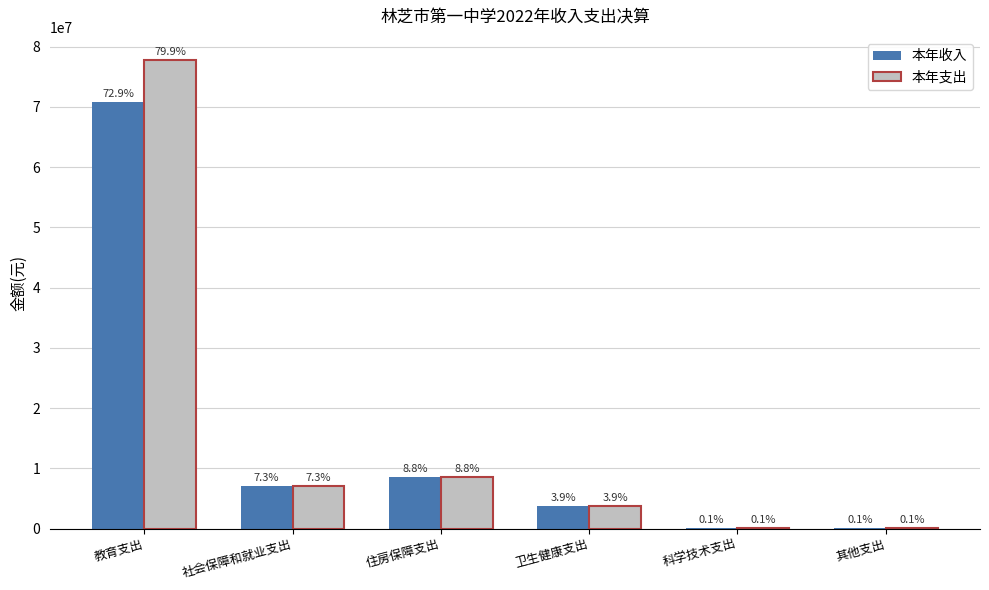

List the series in order of their overall mean, highest first.

本年支出, 本年收入